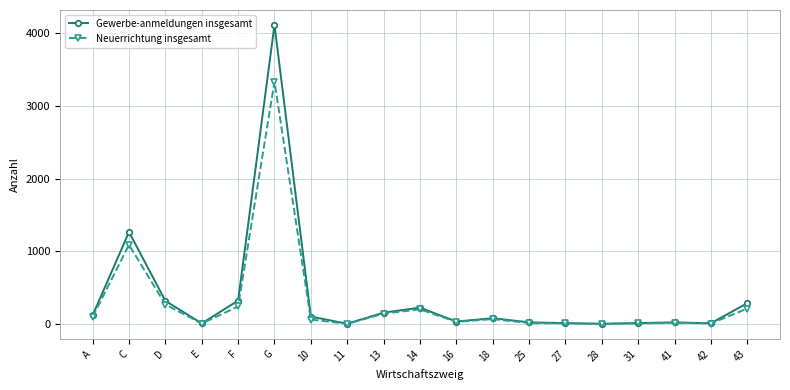

Which series has the largest total across all categories?

Gewerbe-anmeldungen insgesamt